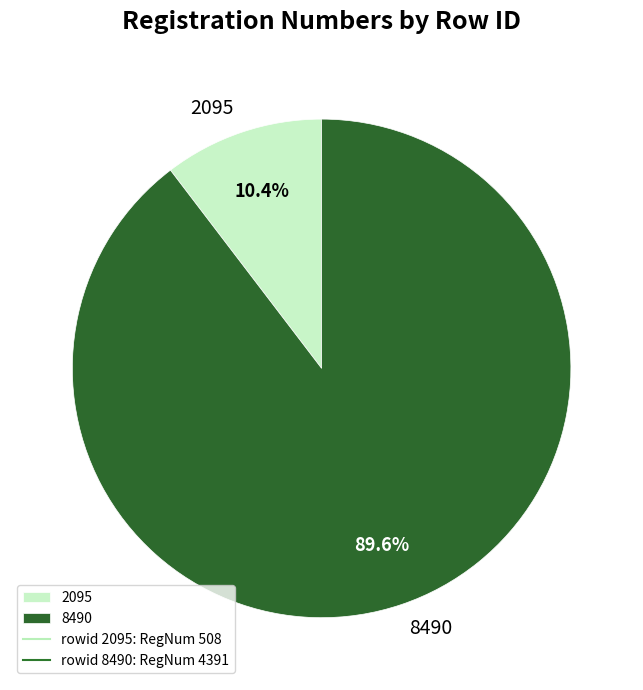

Is the sum of 2095 and 8490 greater than half?

Yes